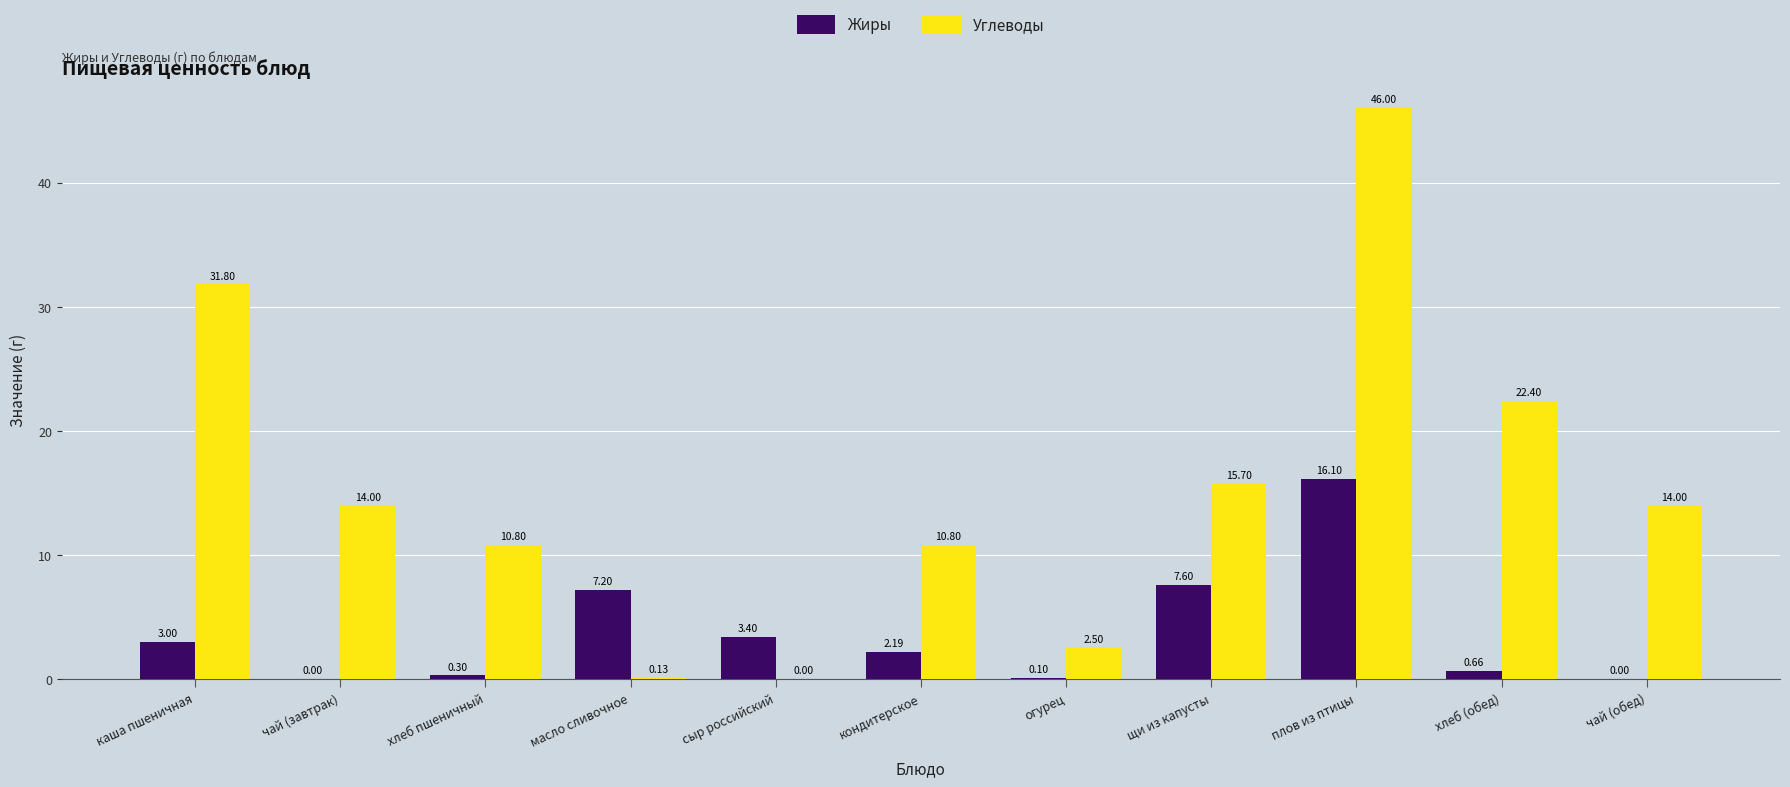

Is it true that Углеводы equals 55.8 at каша пшеничная?

False